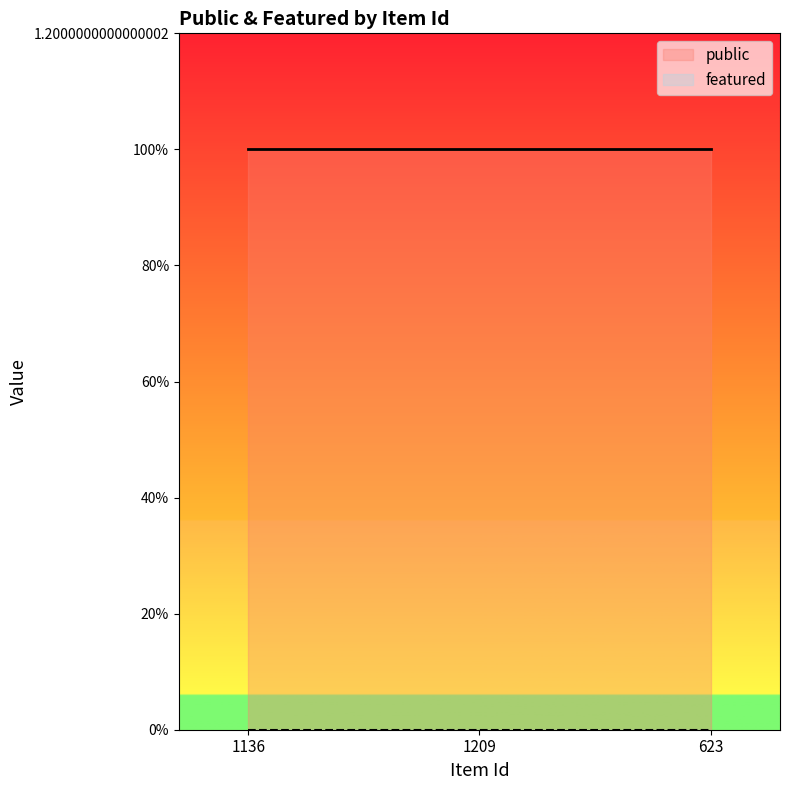

Where is featured nearest to the value 0?

1136